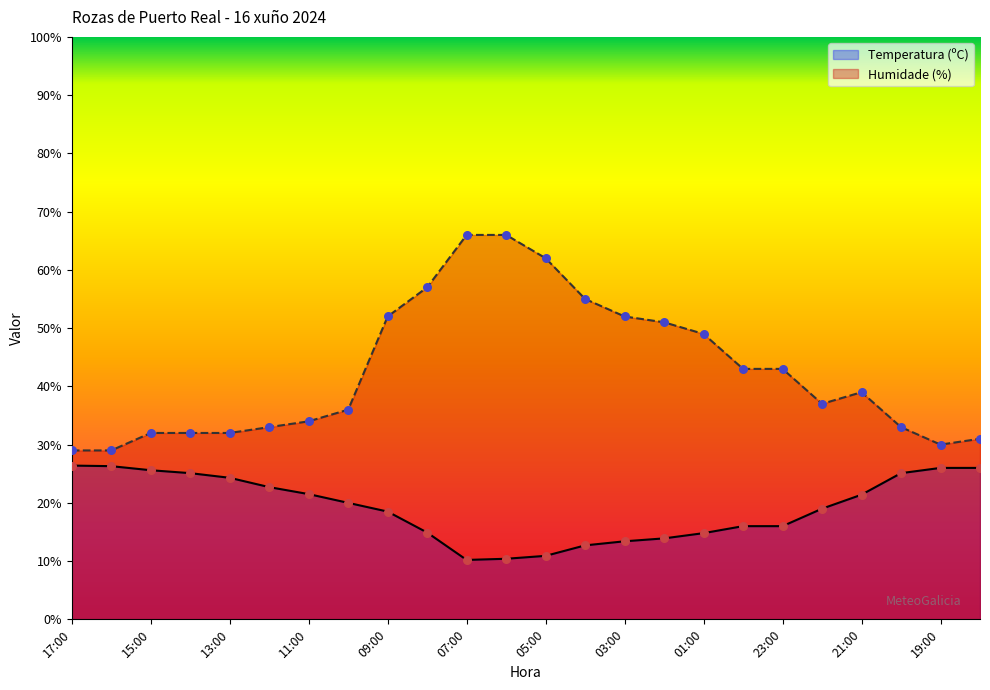

Which series has the largest total across all categories?

Humidade (%)